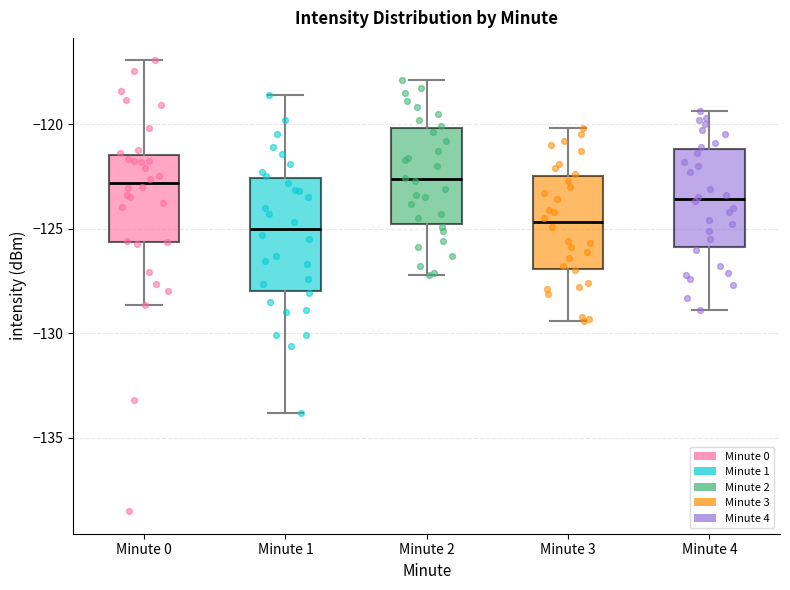

Which box is the tallest, from its lower edge to its upper edge?

Minute 1